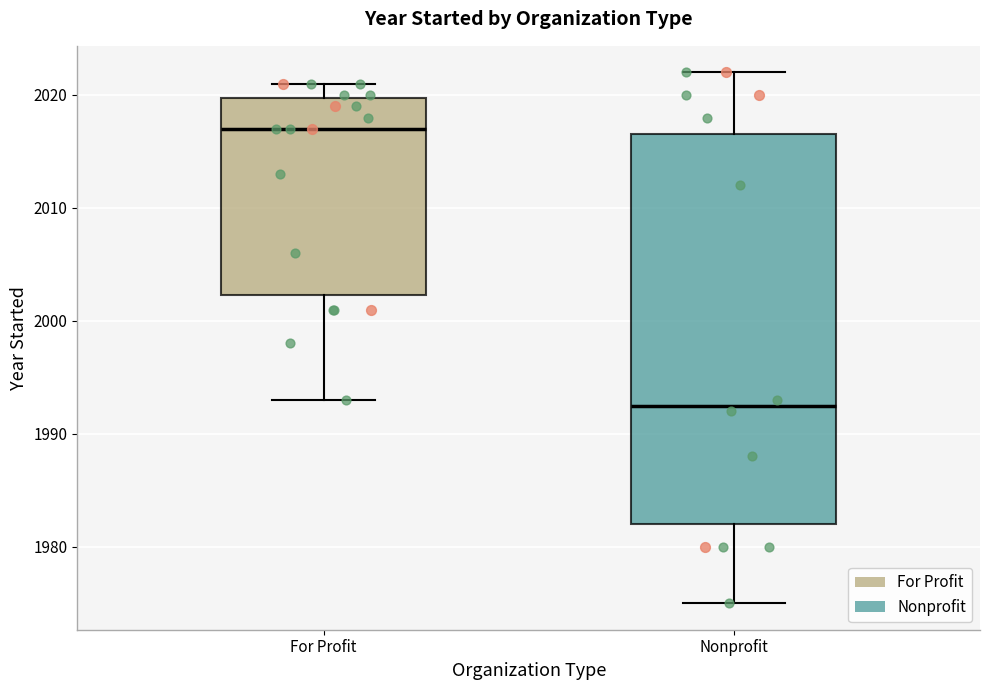

Comparing the boxes themselves (not the whiskers), which one is the tallest?

Nonprofit